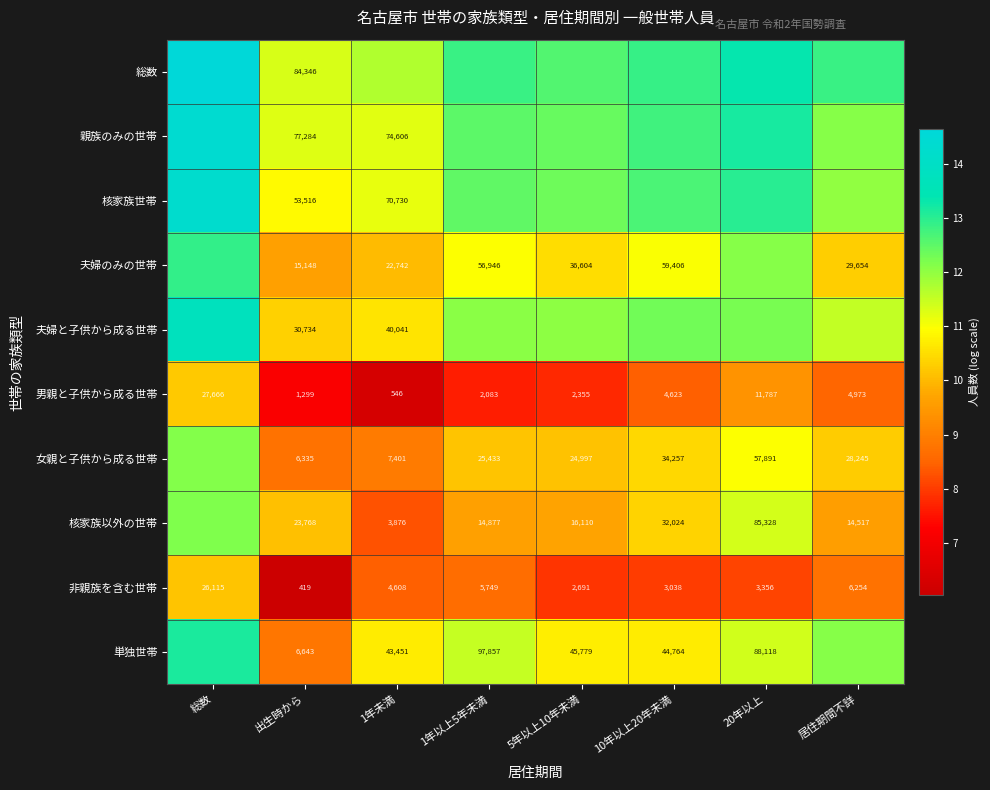

Is the value of 核家族以外の世帯 at 居住期間不詳 greater than the value of 単独世帯 at 1年未満?

No